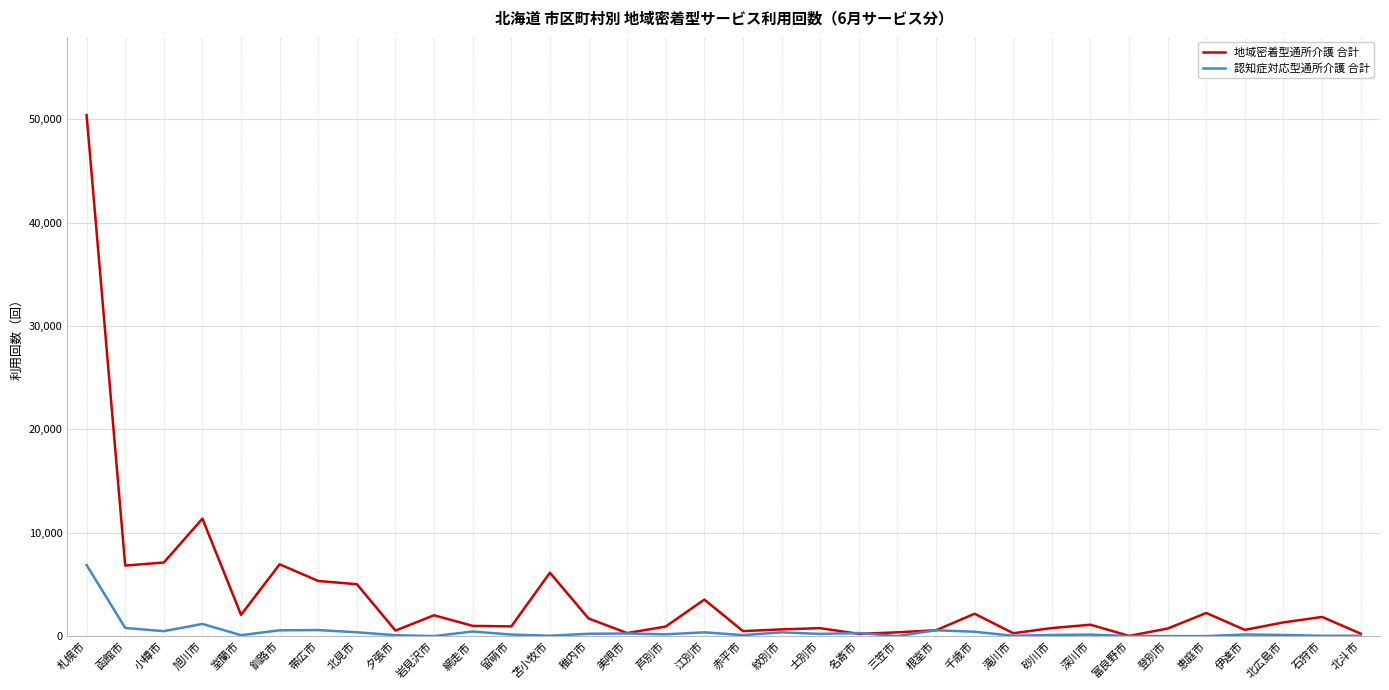

Rank the series by their average value, from lowest to highest.

認知症対応型通所介護 合計, 地域密着型通所介護 合計